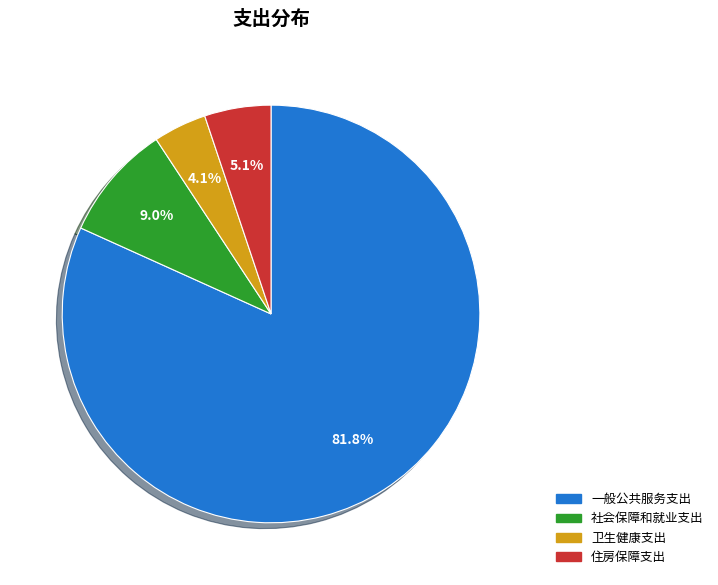

To the nearest percent, what is the combined percentage of 社会保障和就业支出 and 卫生健康支出?

13%